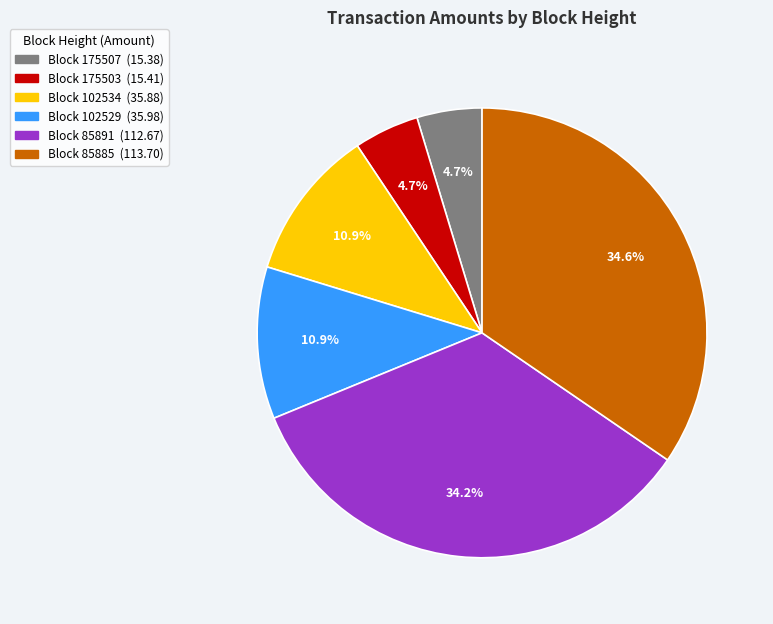

Is there a majority slice in this chart?

No